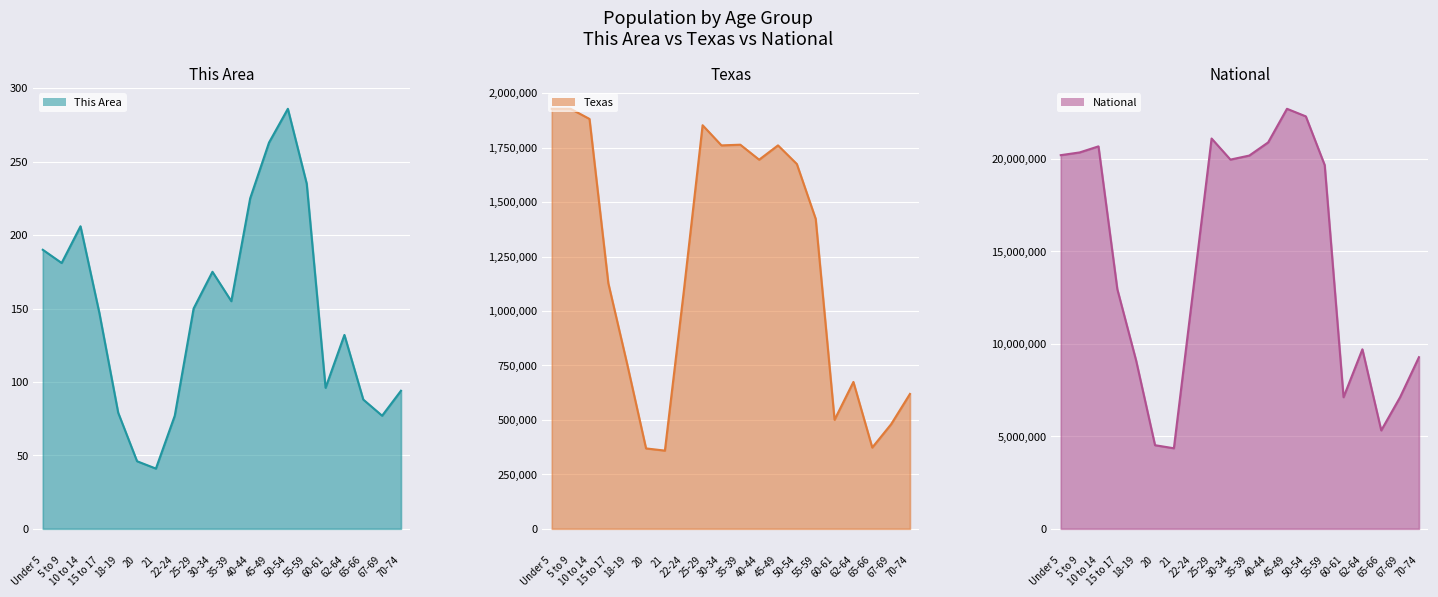

Rank the series by their maximum value, from lowest to highest.

This Area line, Texas line, National line